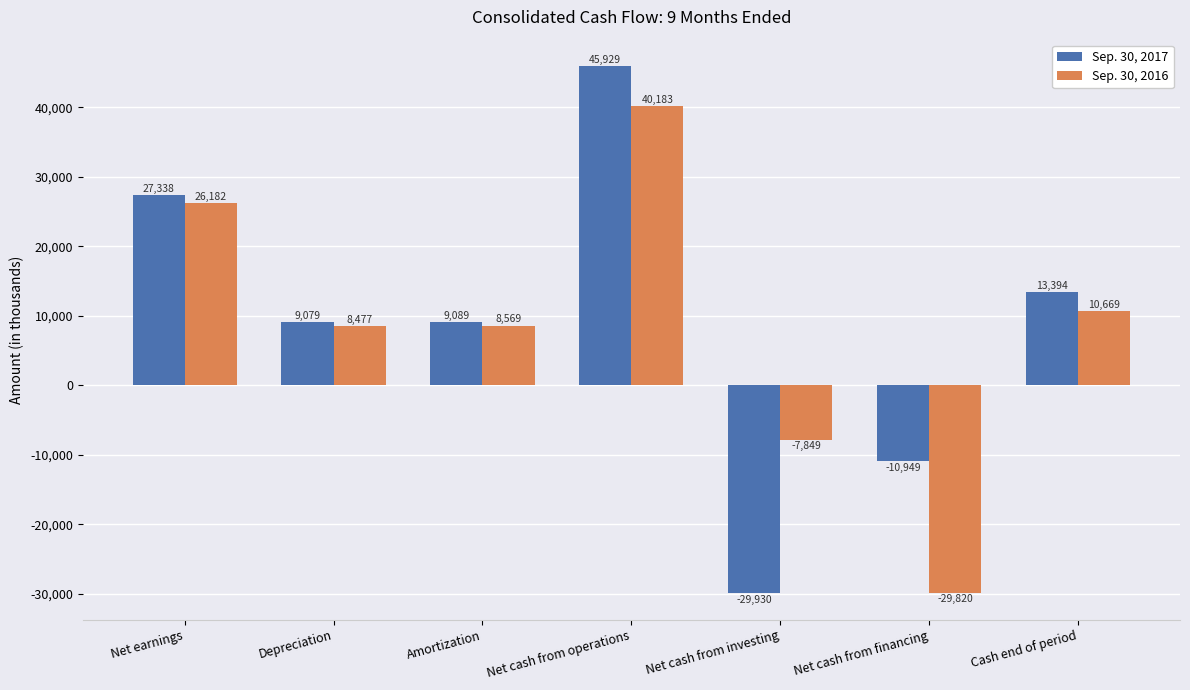

Read the Sep. 30, 2017 value at Depreciation, to the nearest 100.

9100